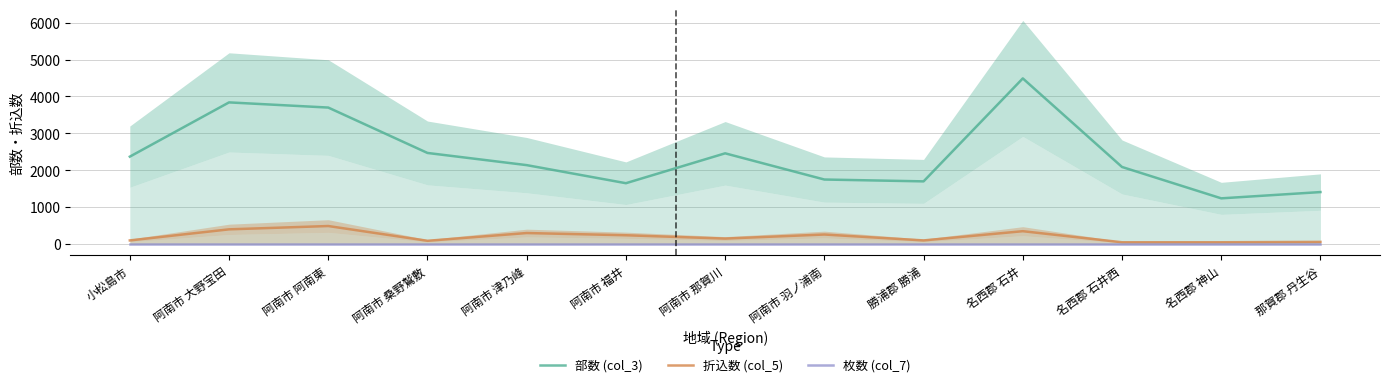

Which series changed the most between 阿南市 那賀川 and 名西郡 石井西?

部数 (col_3)